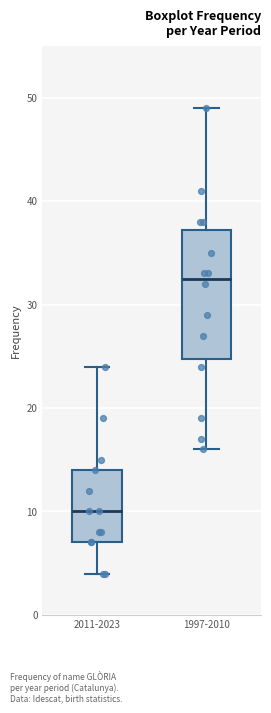

Where does the upper whisker of the box for 2011-2023 end on the y-axis? The values are not printed on the chart, so give them approximately, as read against the axis.

24